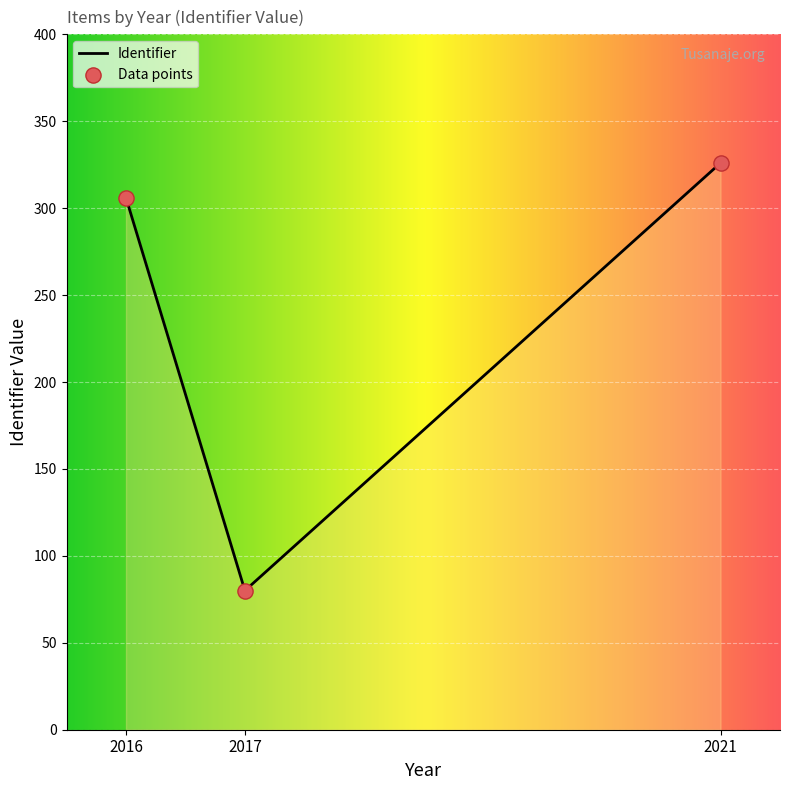

What is the change in value from 2017 to 2021?

+246